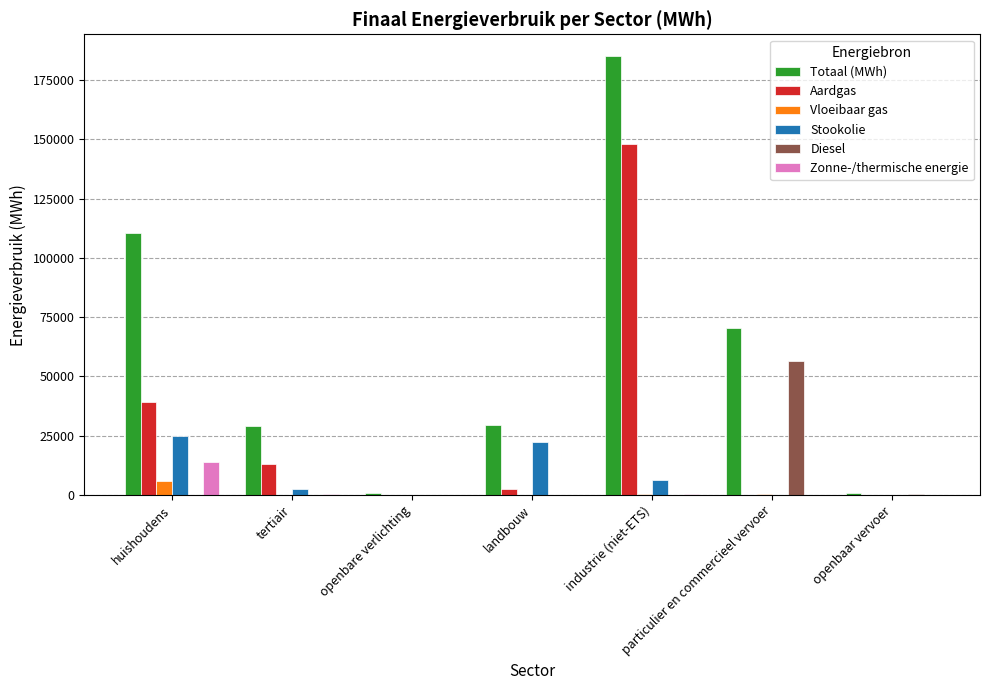

What is the sum of all Diesel values?

57052.9